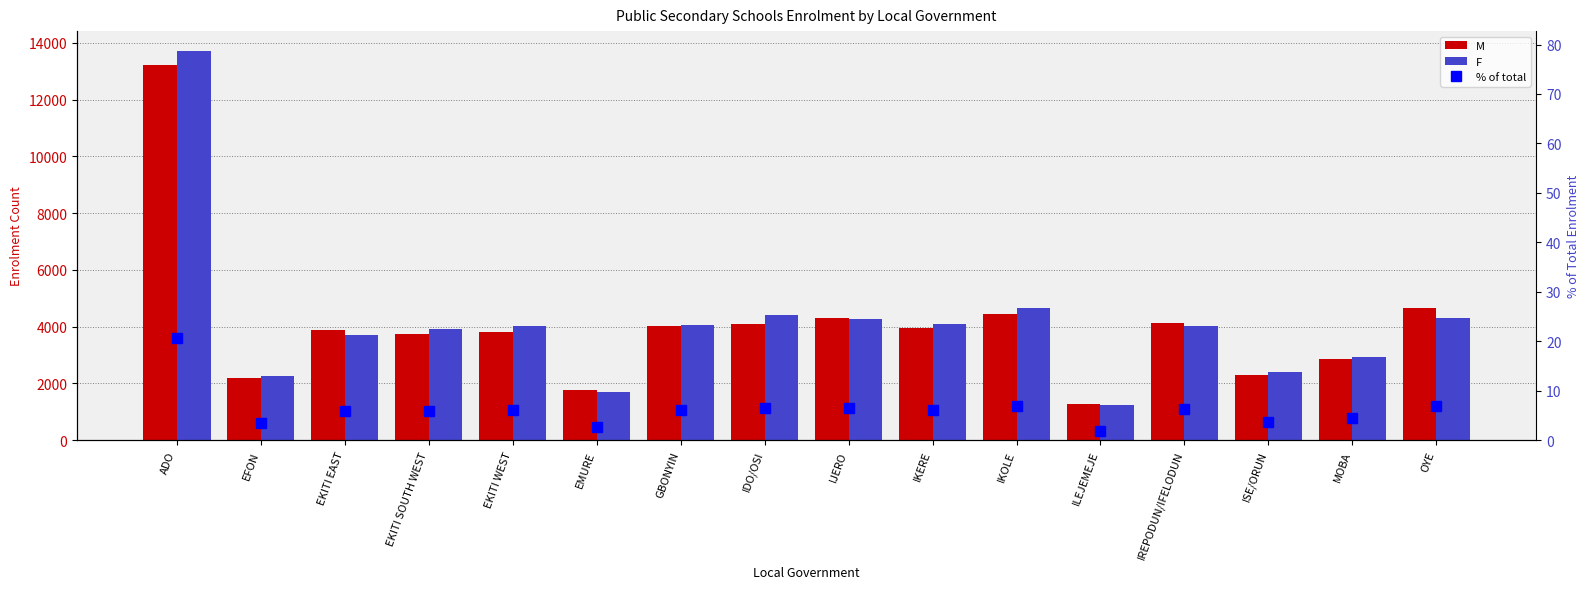

What is the total value across all series at ADO?

26975.7